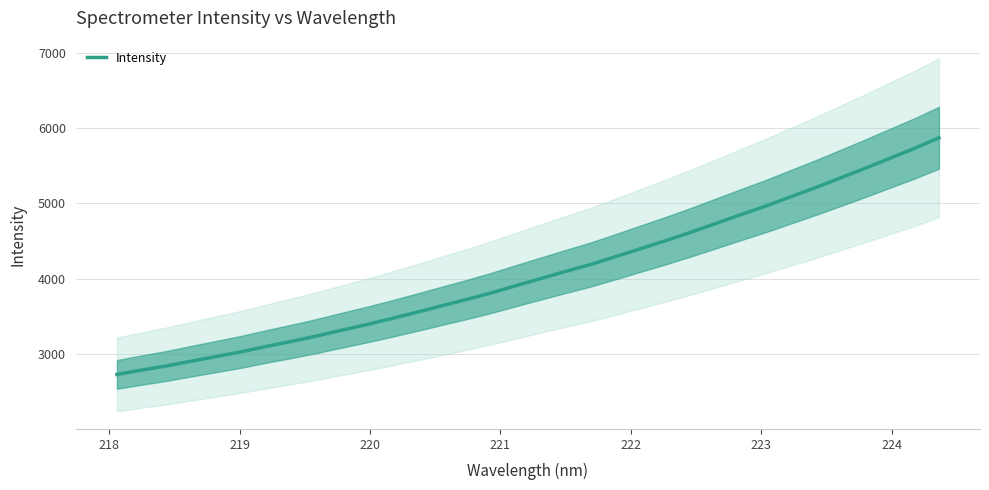

What is the lowest value of the Intensity series?

2725.8